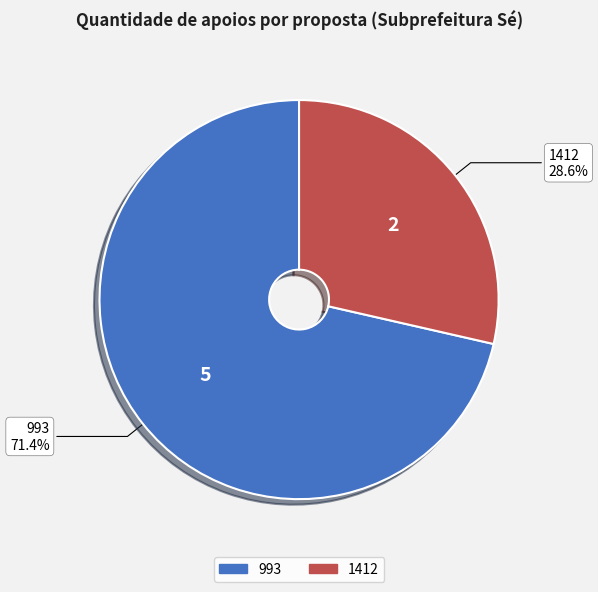

Is it true that 1412 is 23% of the pie?

False